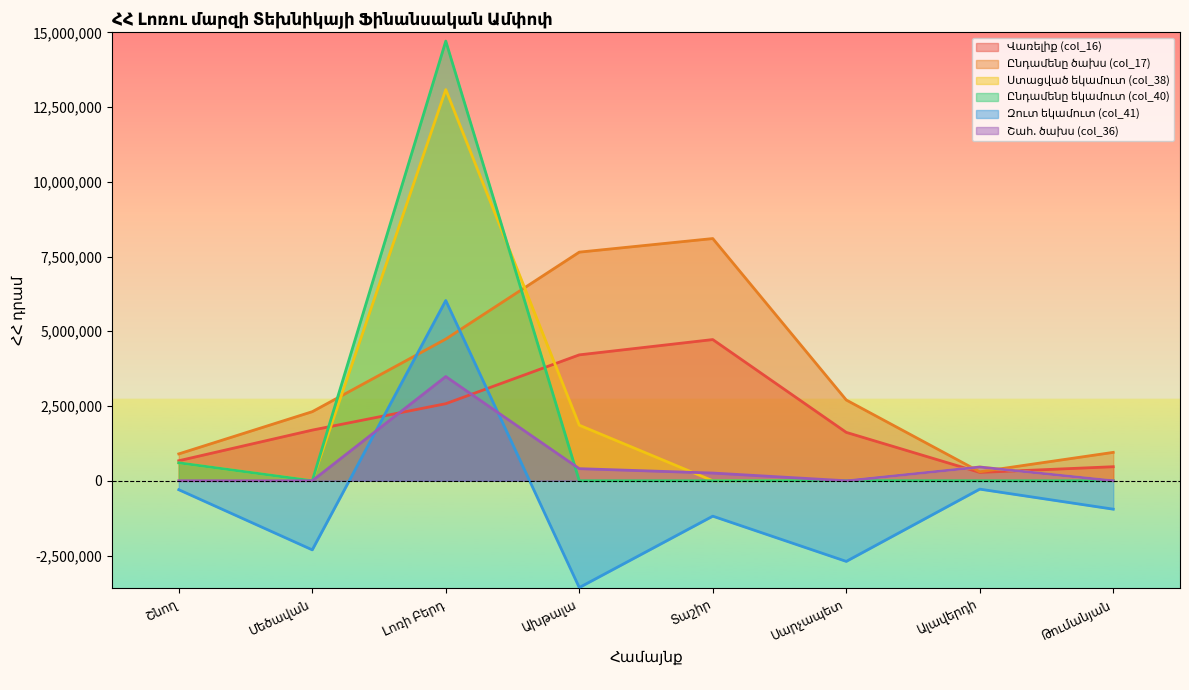

What is the difference between the highest and lowest values at Լոռի Բերդ?

12128840